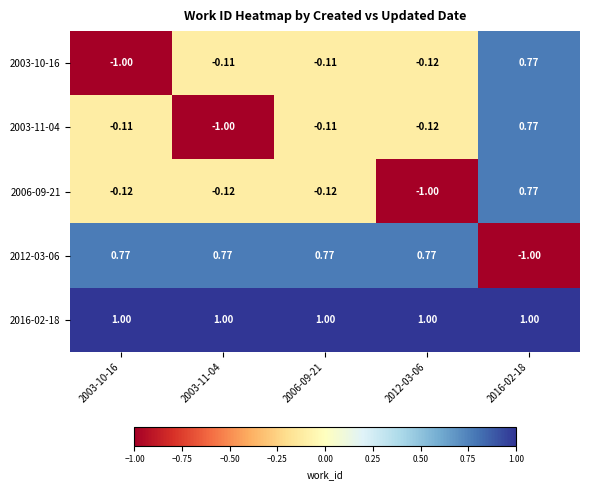

What is the smallest value displayed?

-1.0